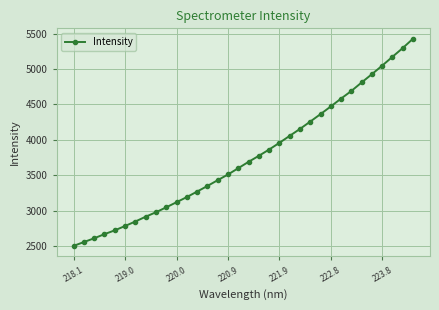

What is the sum of all values?

127679.1